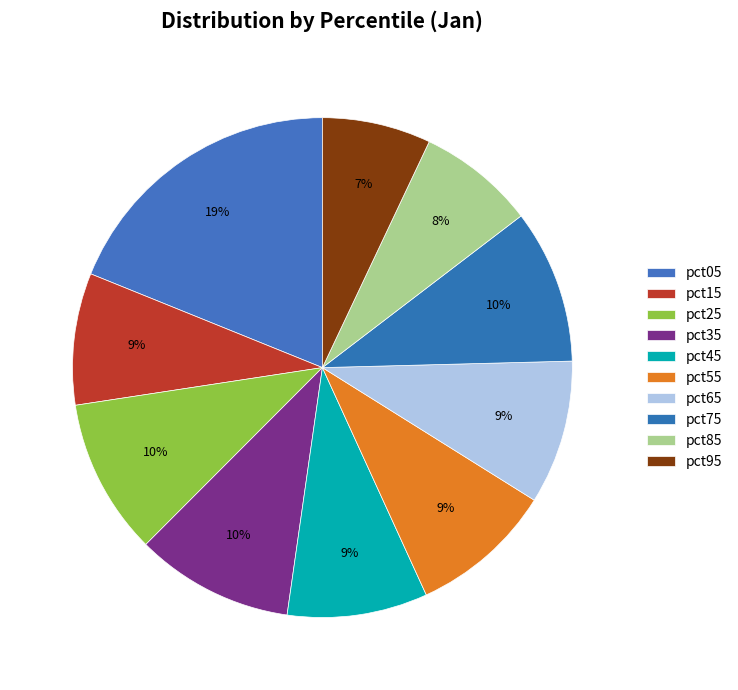

How many segments does this pie chart have?

10